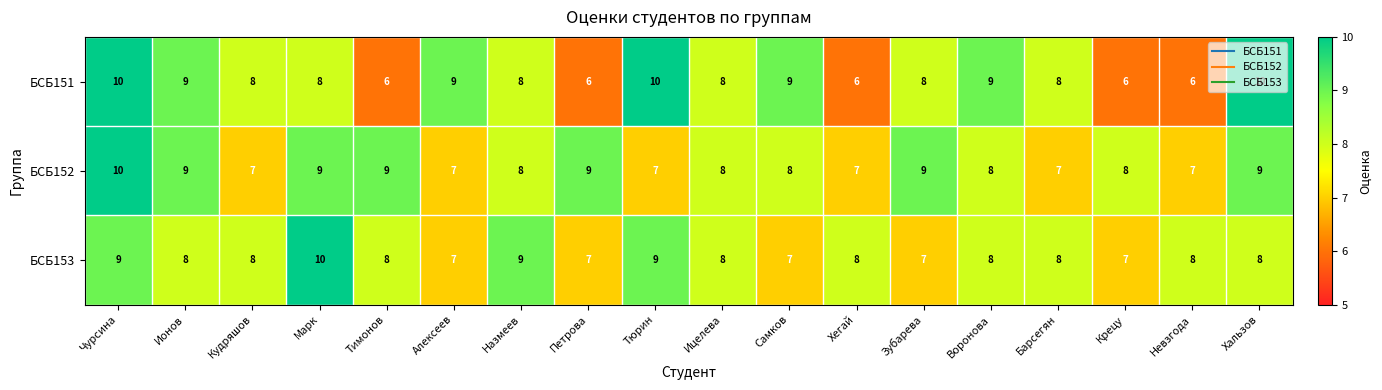

Which series changed the most between Тимонов and Невзгода?

БСБ152